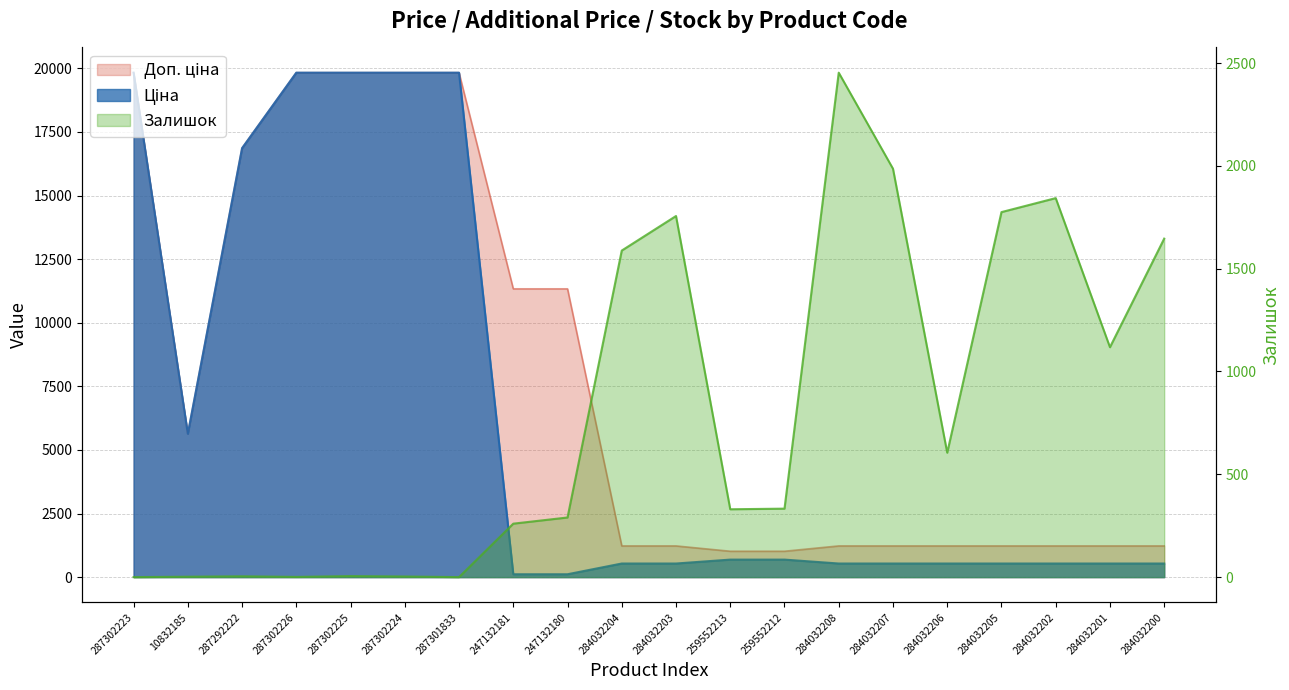

Is it true that Залишок equals 3095.3 at 284032207?

False